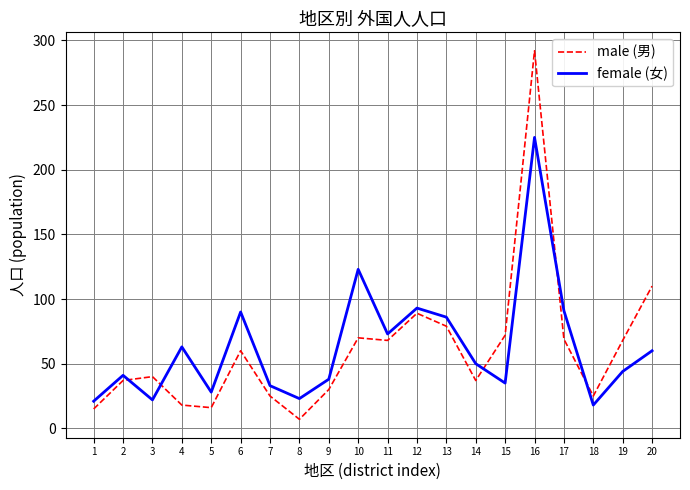

How many series are shown in this chart?

2